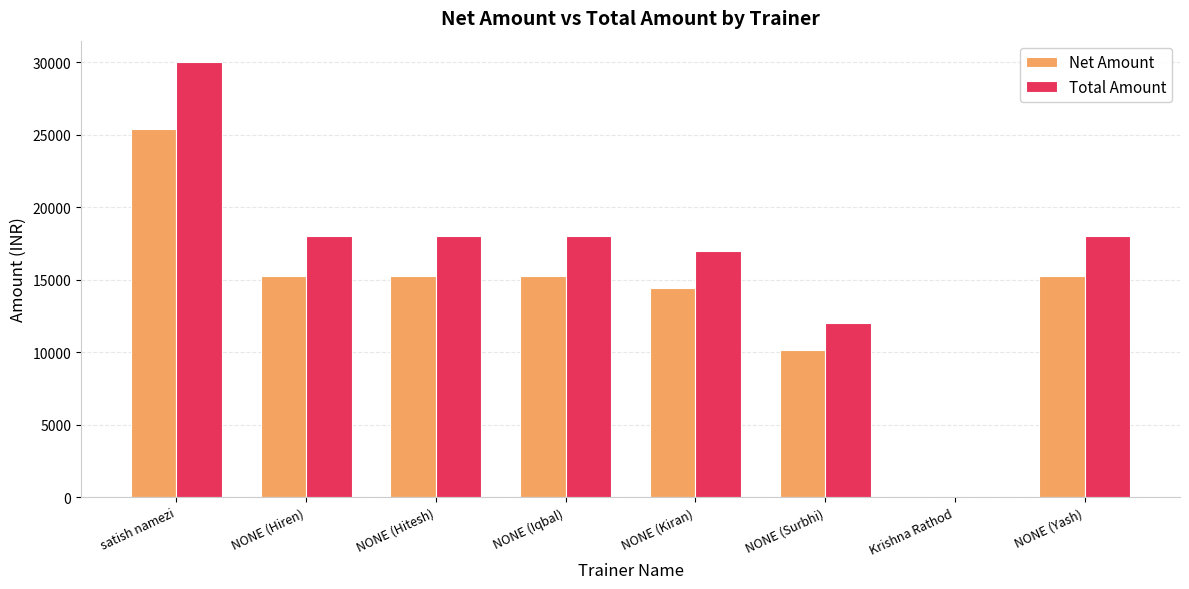

The Total Amount series shows 23608.6 at NONE (Kiran). True or false?

False